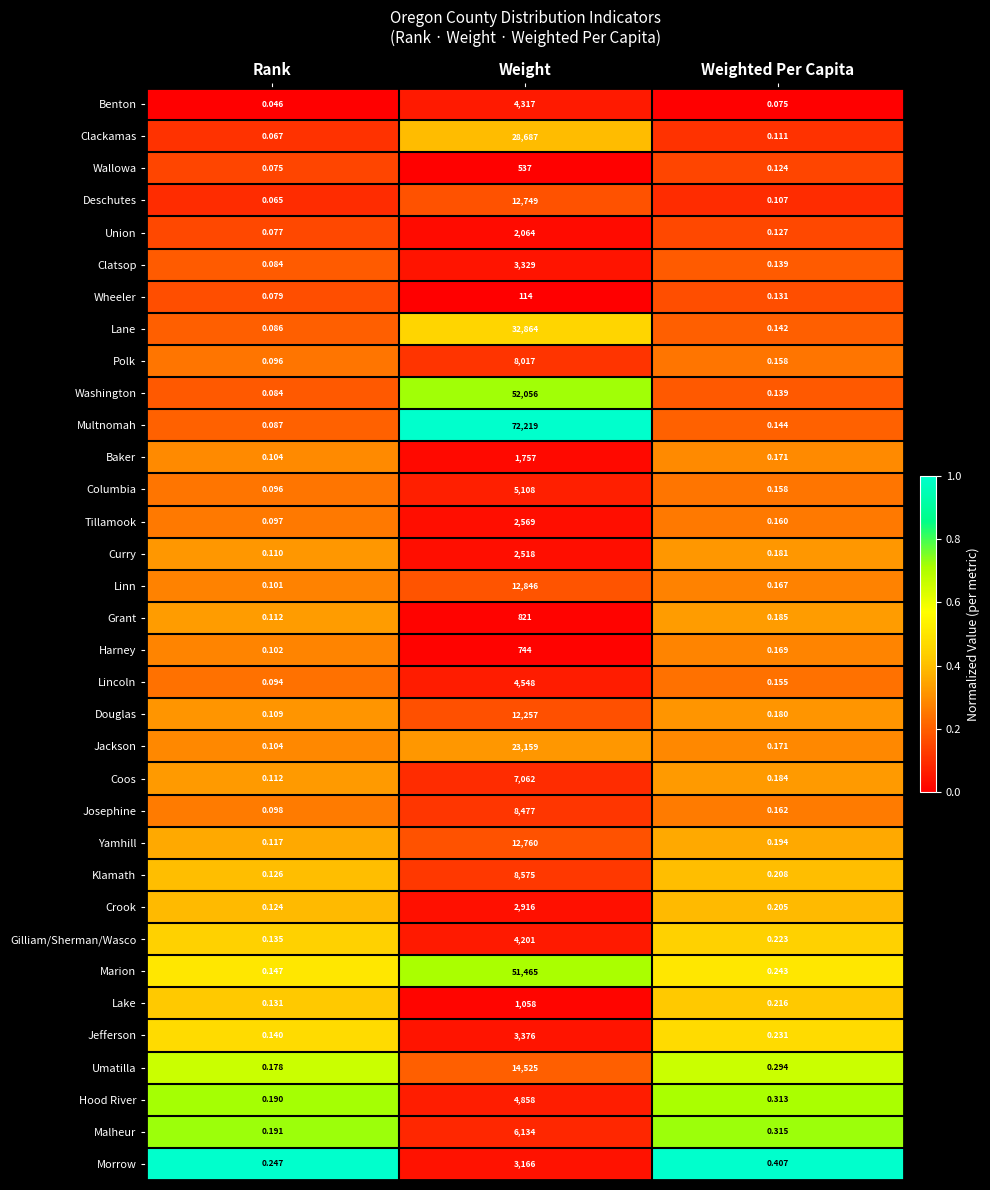

Which label corresponds to the smallest value in the chart?

Rank